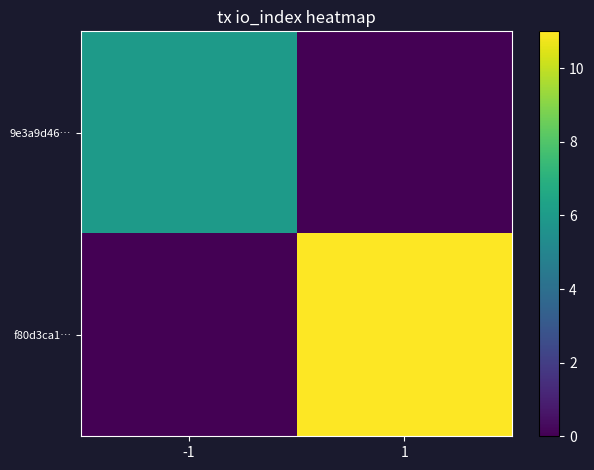

Reading left to right, extract all data points from this chart.

9e3a9d46…: -1=6	1=0
f80d3ca1…: -1=0	1=11